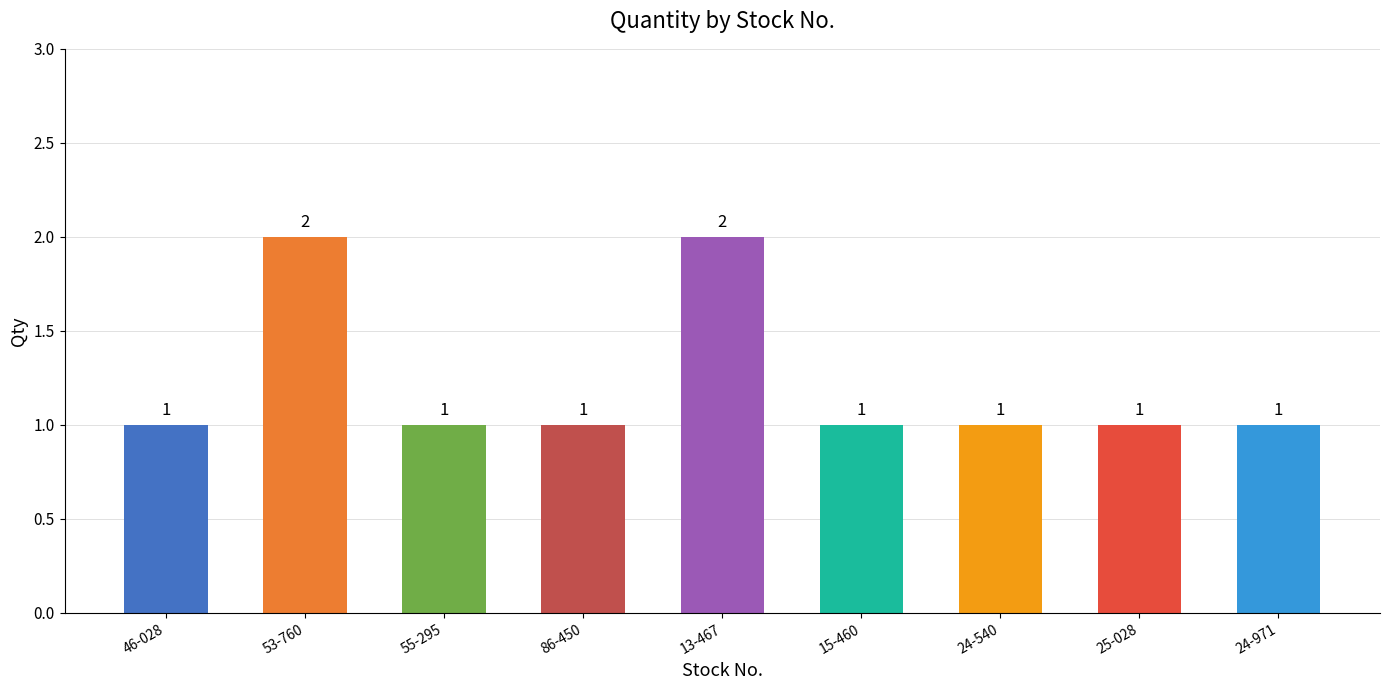

Count the values in the range 1 to 2.

9